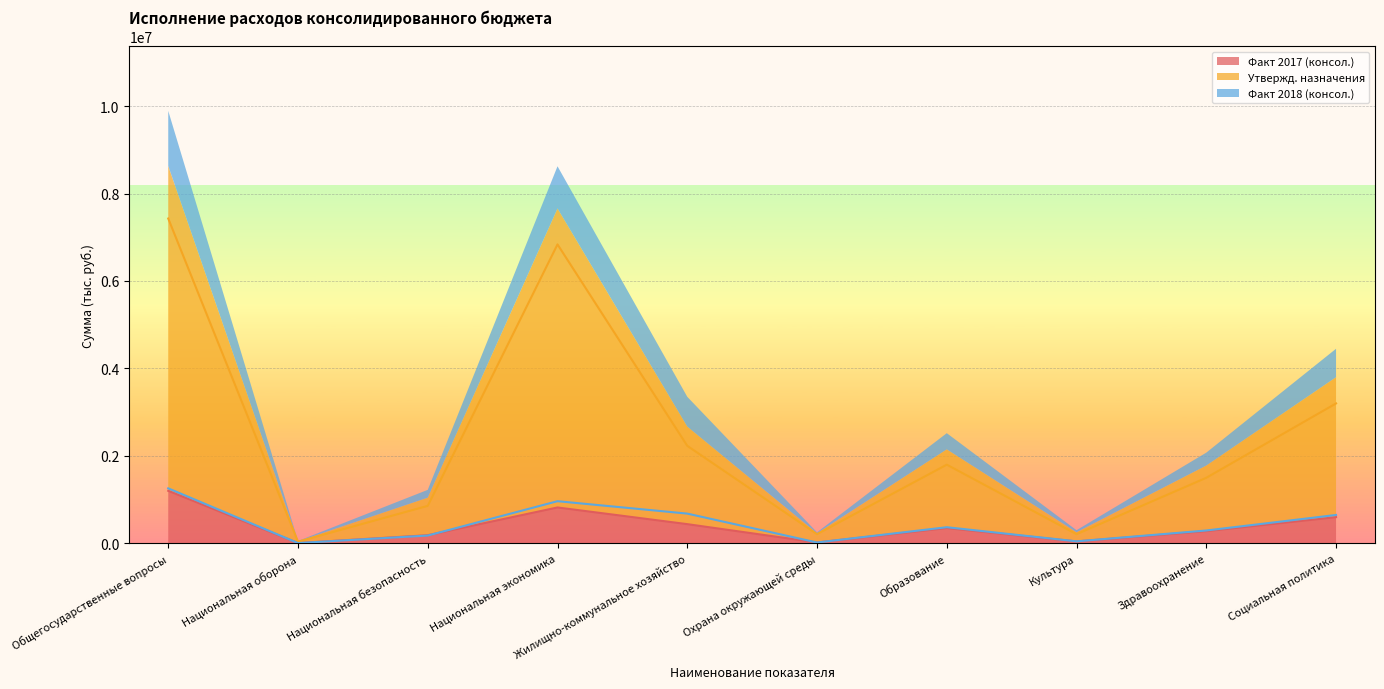

What is the label of the 1st point from the right?

Социальная политика